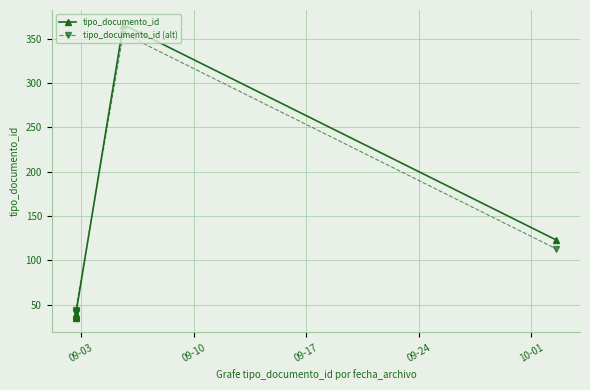

How many lines are shown in the chart?

2